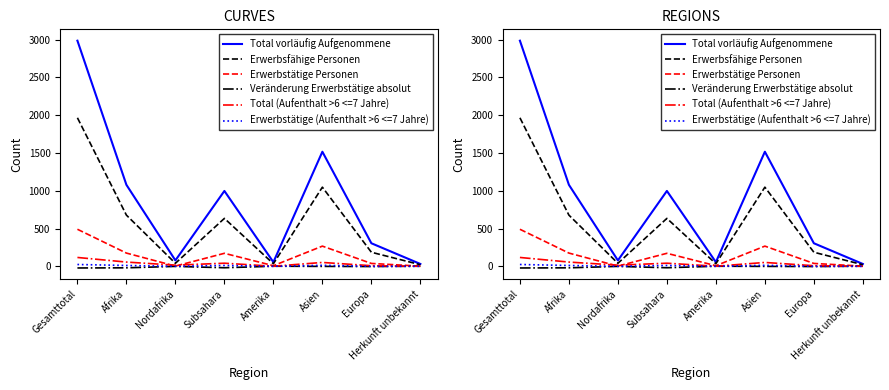

What is the difference between the Total vorläufig Aufgenommene values at Nordafrika and Asien?

1438